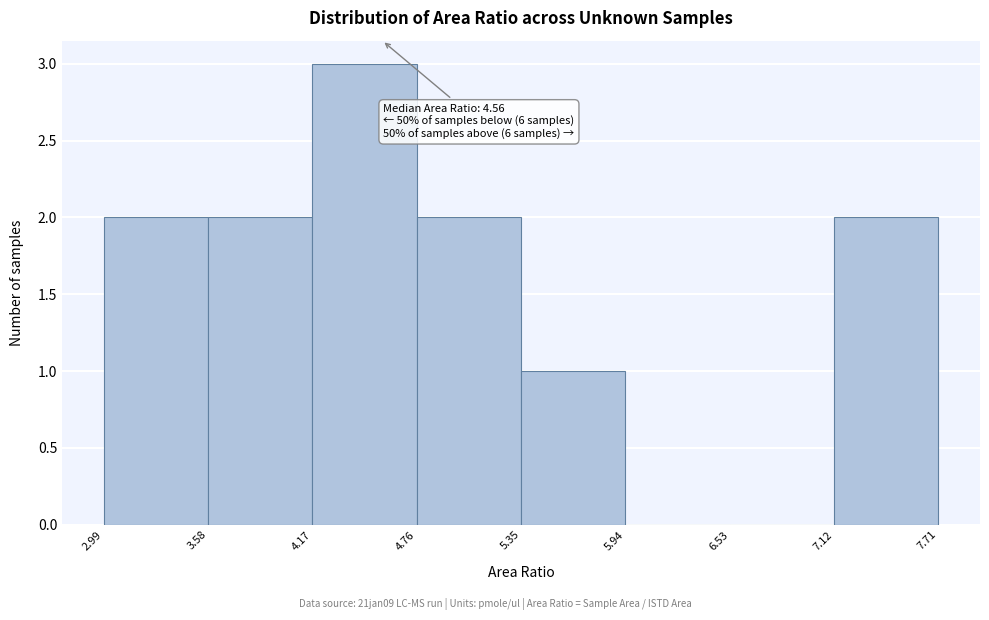

Which range on the x-axis has the tallest bar?

4.17 to 4.76